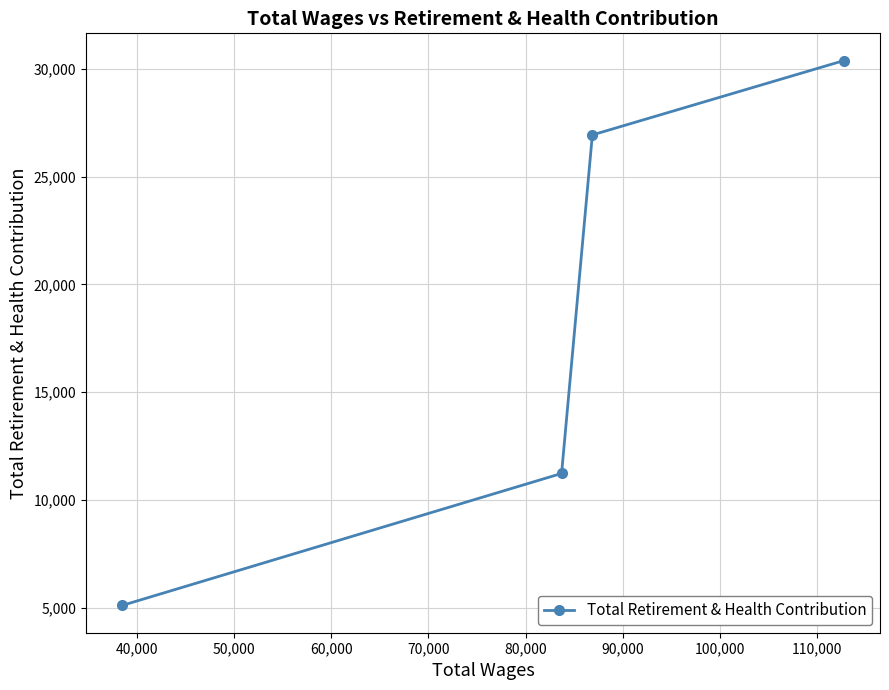

What is the minimum value shown in the chart?

5114